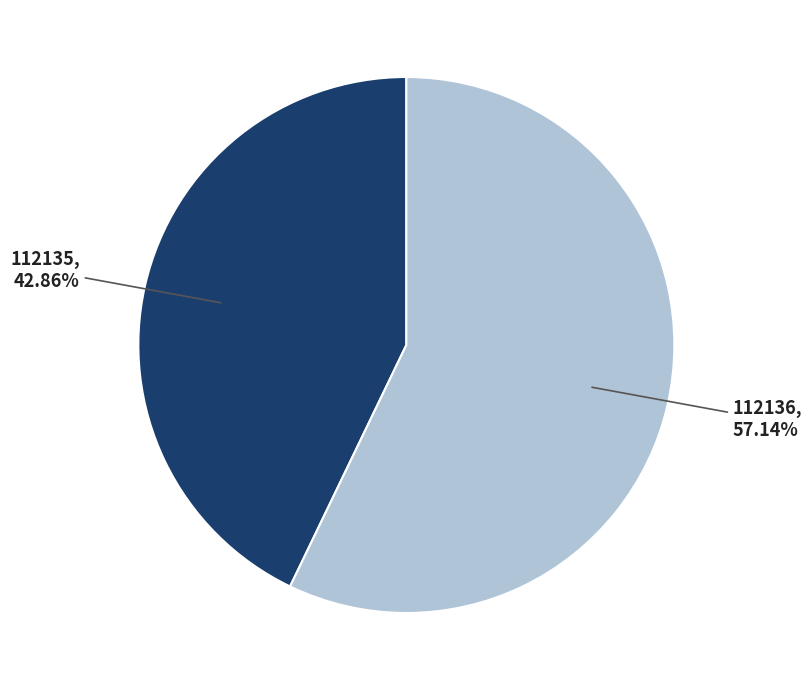

To the nearest percent, what is the difference between the 112136 and 112135 slice percentages?

14%